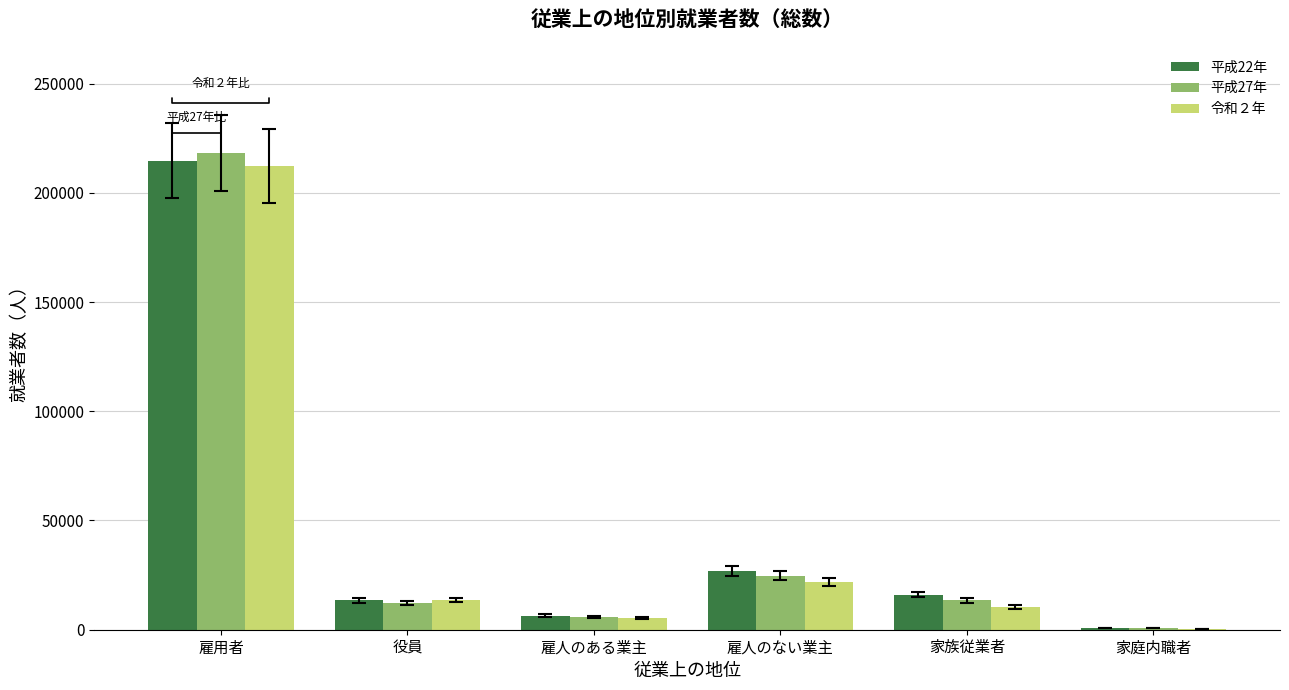

Where does the 令和２年 series first go above 13609?

雇用者